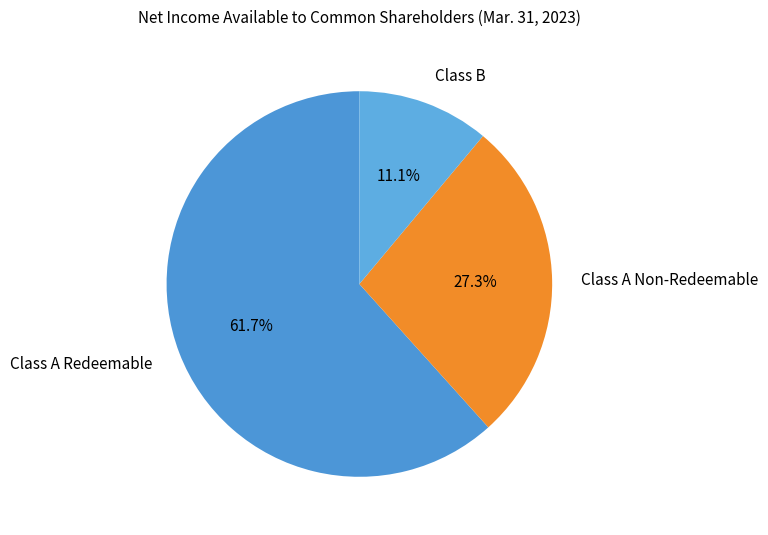

What percentage is the Class B slice, to the nearest percent?

11%